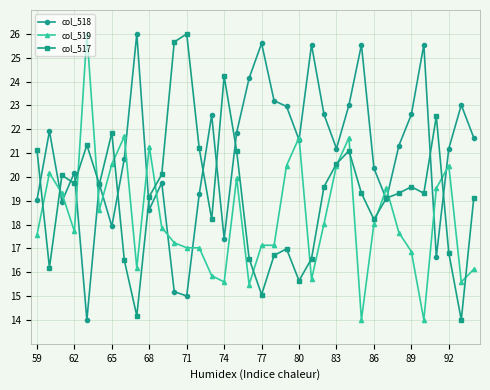

Rank the series by their average value, from lowest to highest.

col_519, col_517, col_518